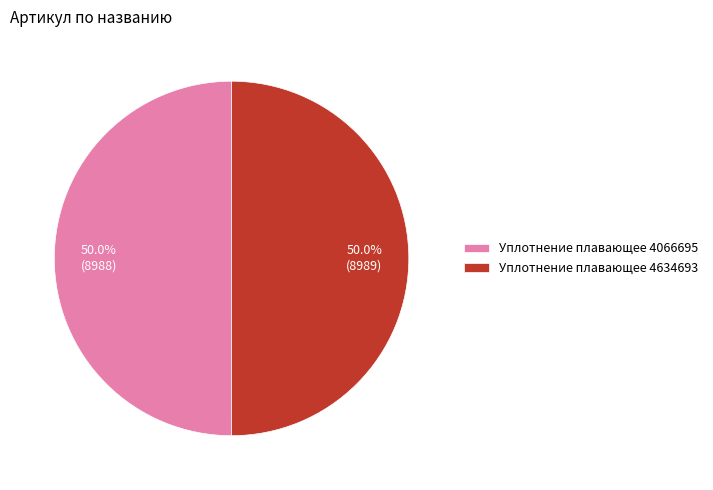

What percentage is NOT represented by Уплотнение плавающее 4066695?

50.0%